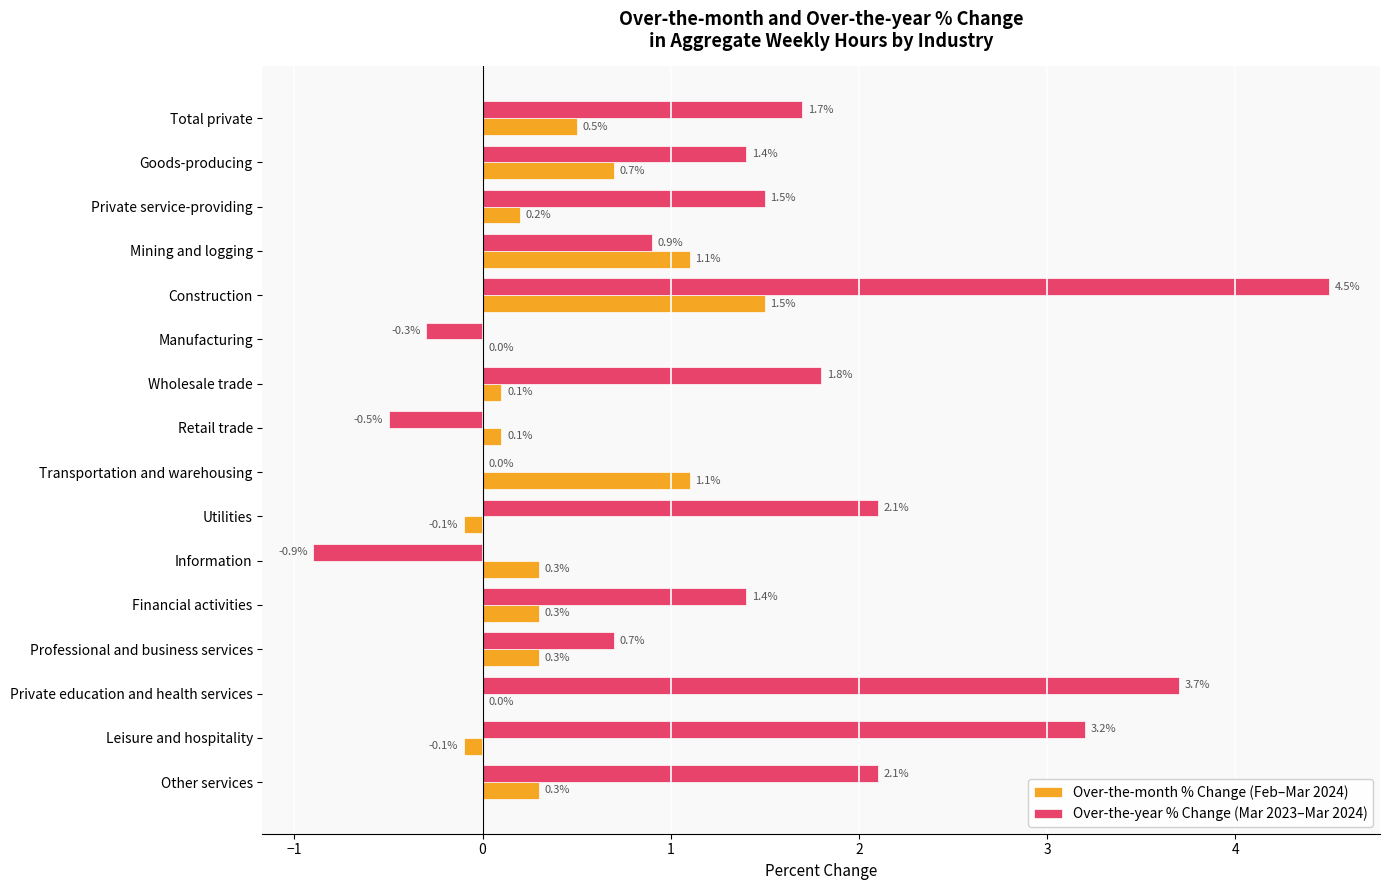

Is it true that Over-the-month % Change (Feb–Mar 2024) equals 0.5 at Other services?

False